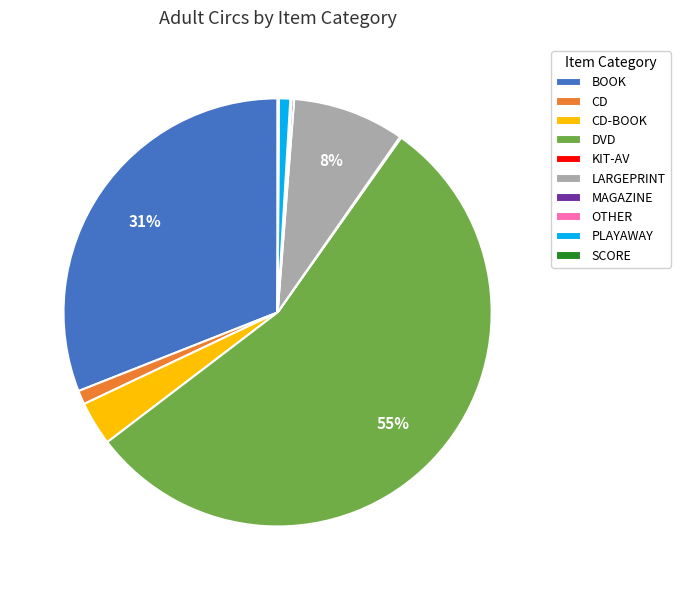

Which category has the biggest portion of the pie?

DVD